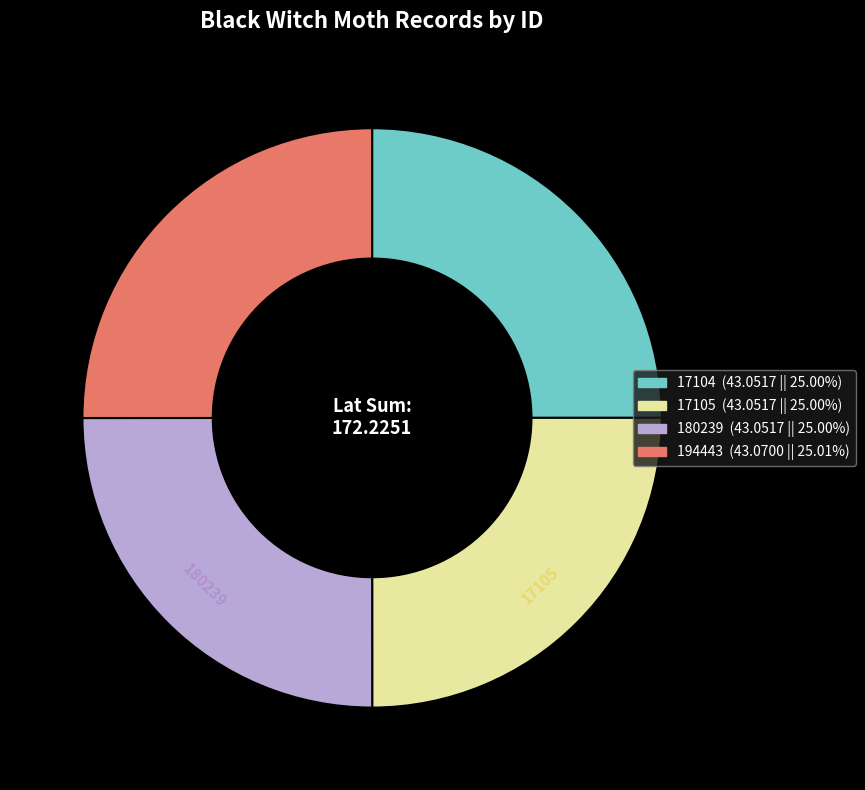

Count the number of slices in the pie.

4